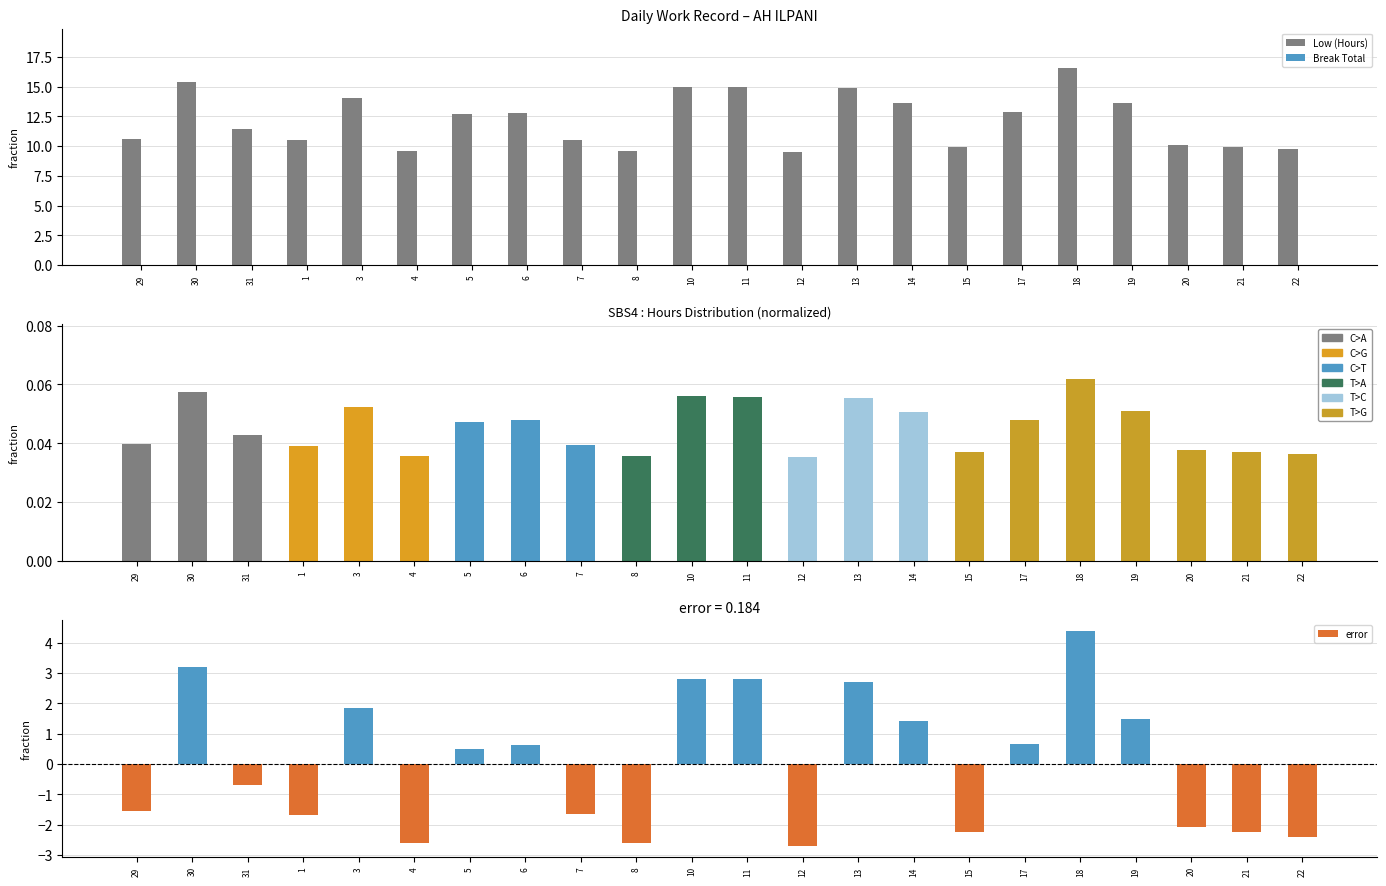

What is the label of the 7th bar from the right?

15